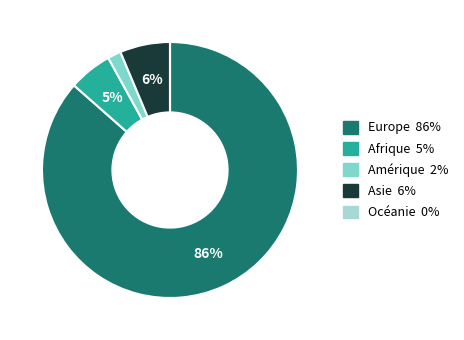

Which category accounts for the majority?

Europe